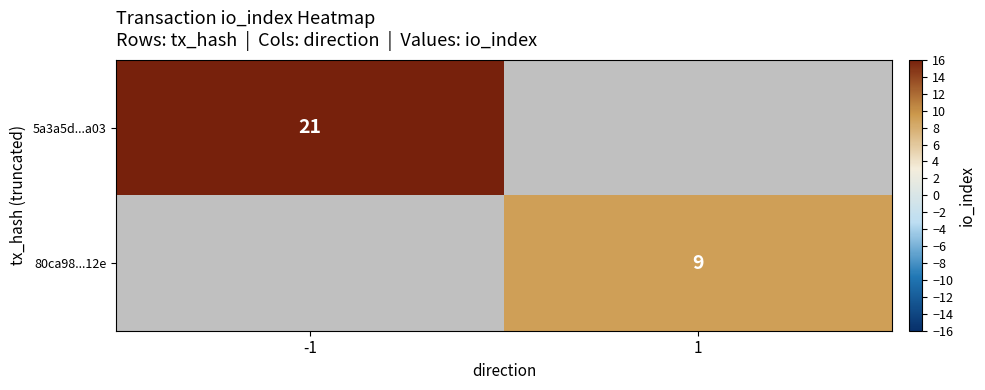

Is the value of 80ca98...12e at 1 greater than the value of 5a3a5d...a03 at -1?

No